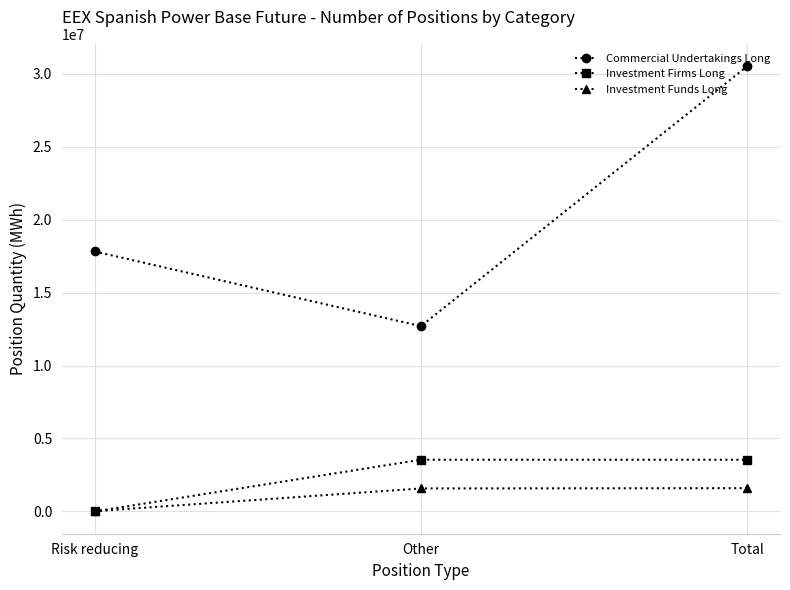

What position from the left is Other?

2